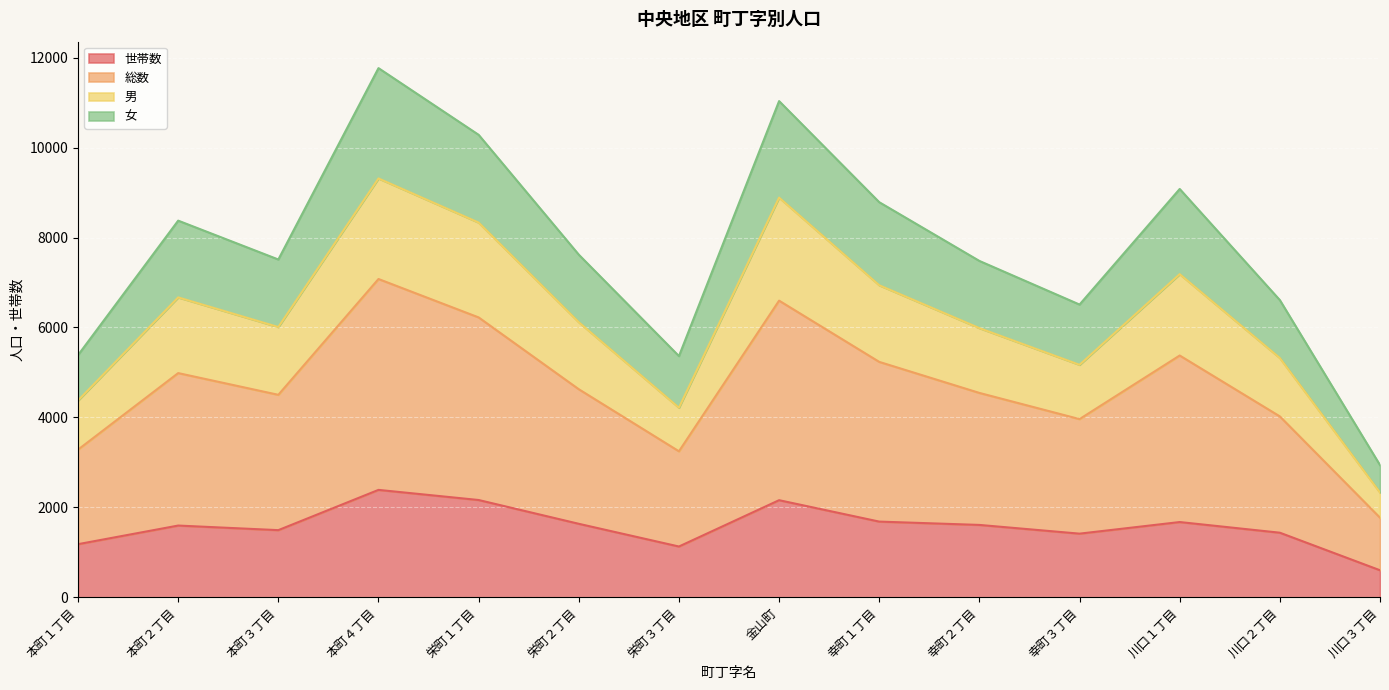

How many distinct data groups are displayed?

4